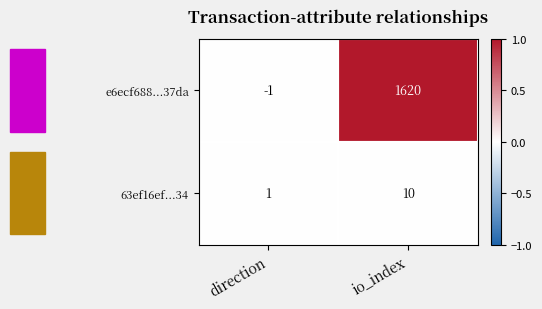

The e6ecf688...37da series shows 0 at direction. True or false?

False